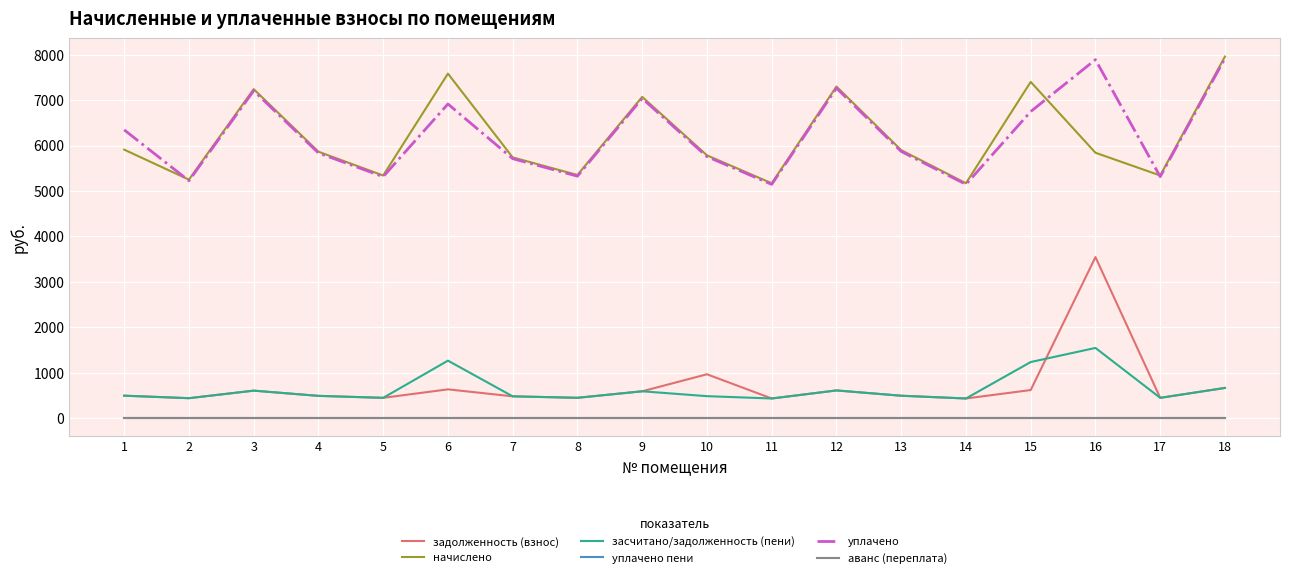

True or false: начислено has more than 1 interior local peaks.

True